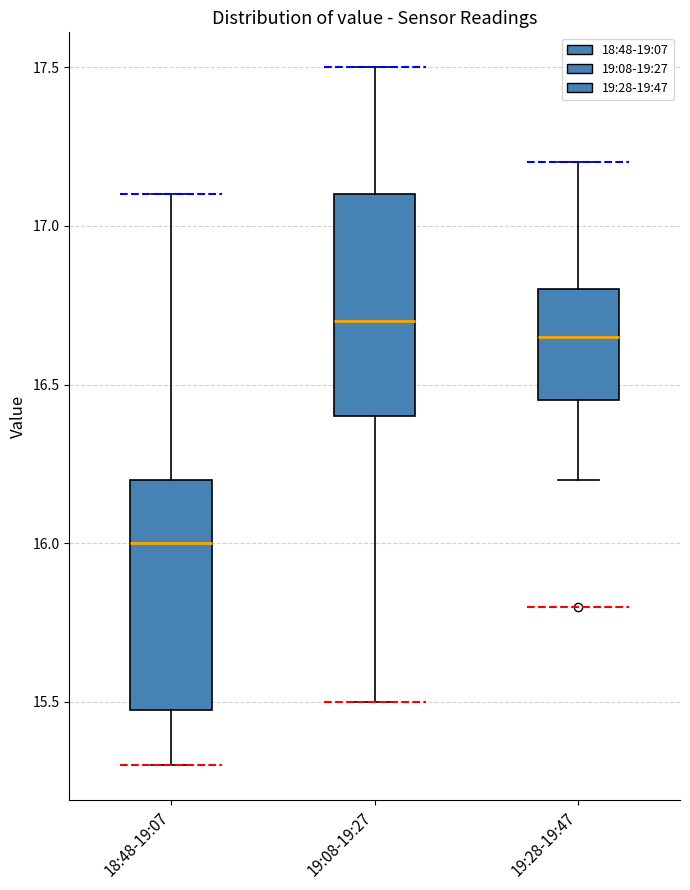

Reading left to right, transcribe this box plot: for each box, give where its median line is, the range the box spans, and where its two whiskers end, as read against the y-axis. The values are not printed on the chart, so give them approximately, as read against the axis.

18:48-19:07: median 16.00, box 15.50 to 16.20, whiskers 15.30 to 17.10
19:08-19:27: median 16.70, box 16.40 to 17.10, whiskers 15.50 to 17.50
19:28-19:47: median 16.65, box 16.45 to 16.80, whiskers 16.20 to 17.20